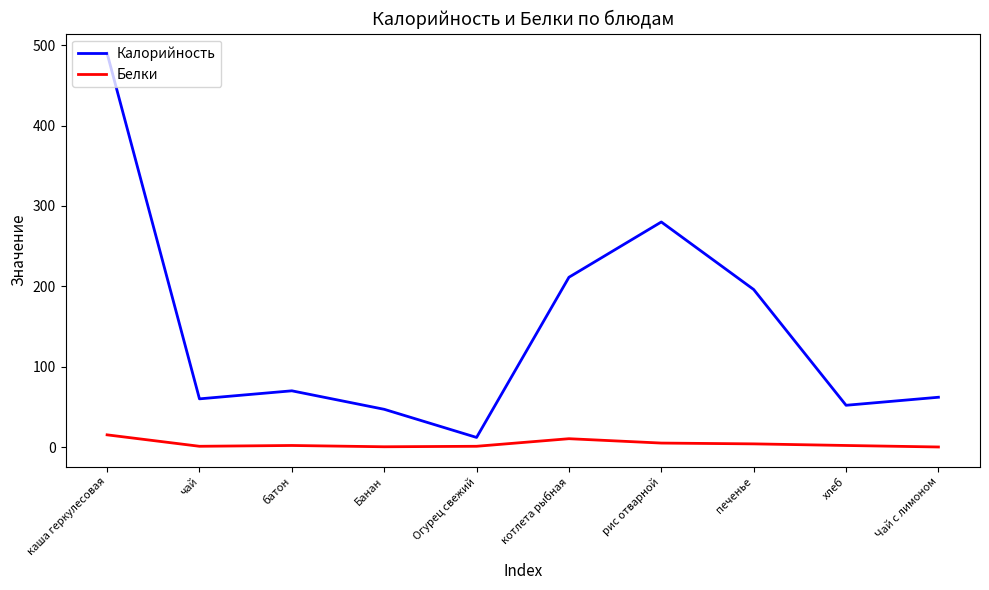

What is the sum of the Белки values at Чай с лимоном and хлеб?

2.1